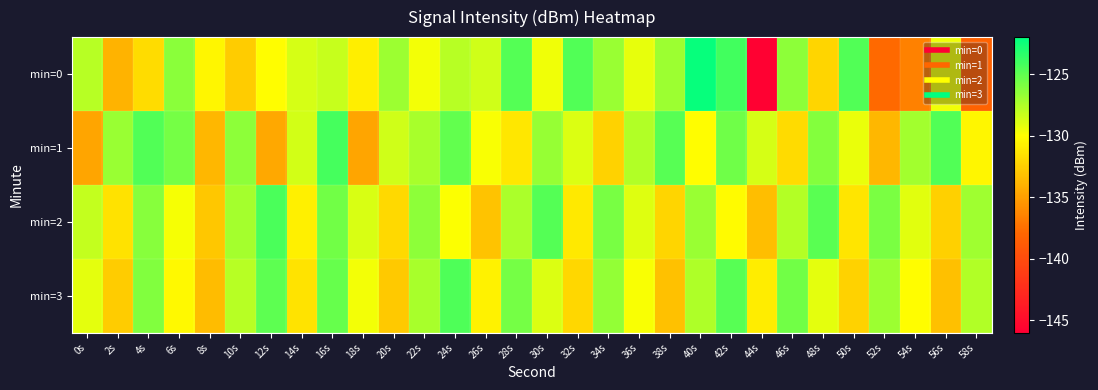

What is the smallest value displayed?

-145.9